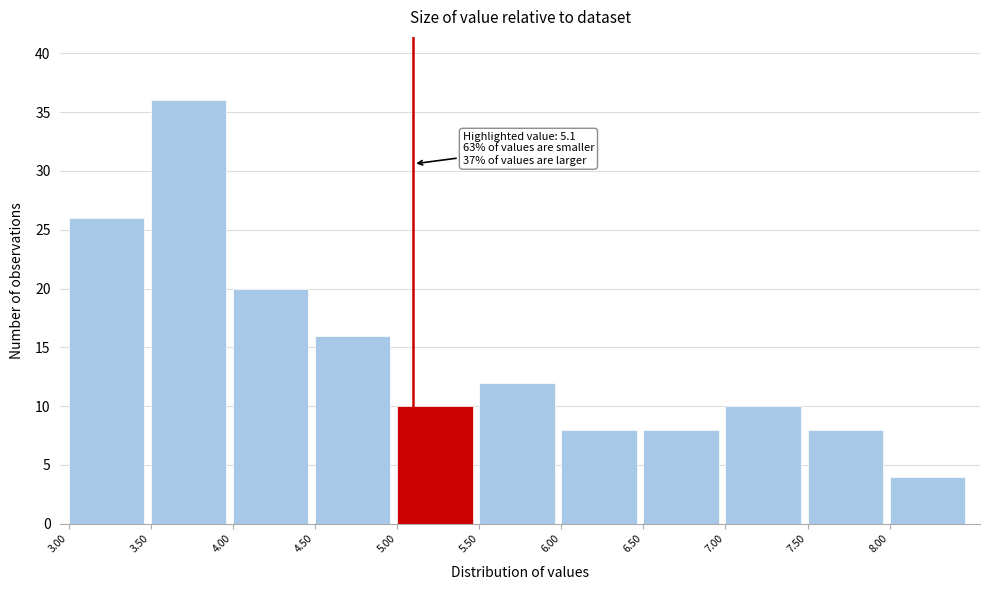

Over which range of the x-axis is the bar tallest?

3.5 to 4.0